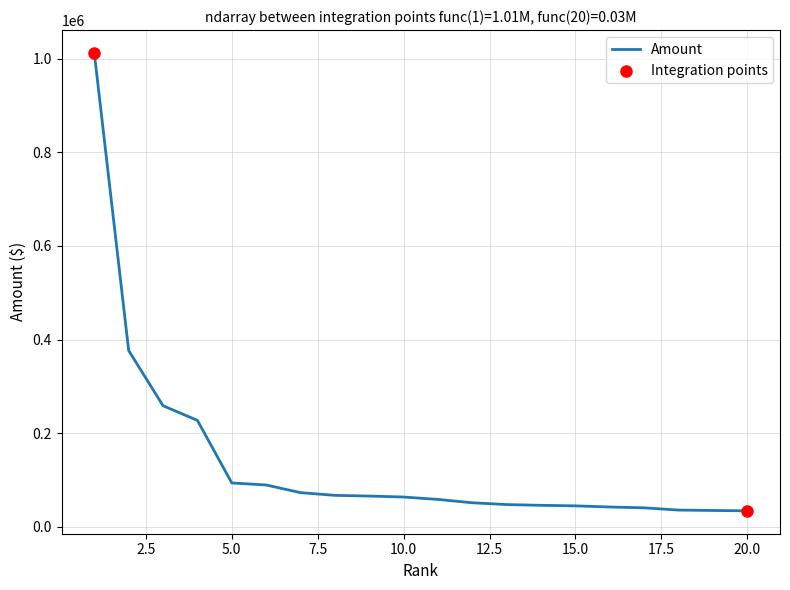

What is the maximum value shown in the chart?

1012389